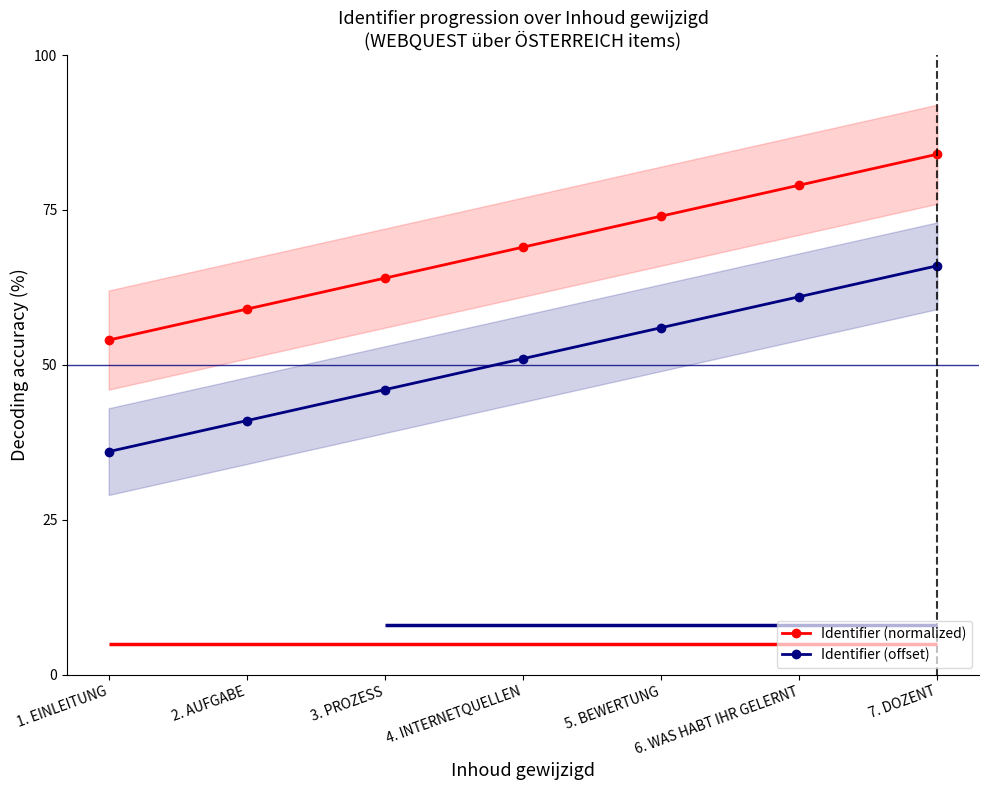

Rank the series at 5. BEWERTUNG from highest to lowest value.

Identifier (normalized), Identifier (offset)